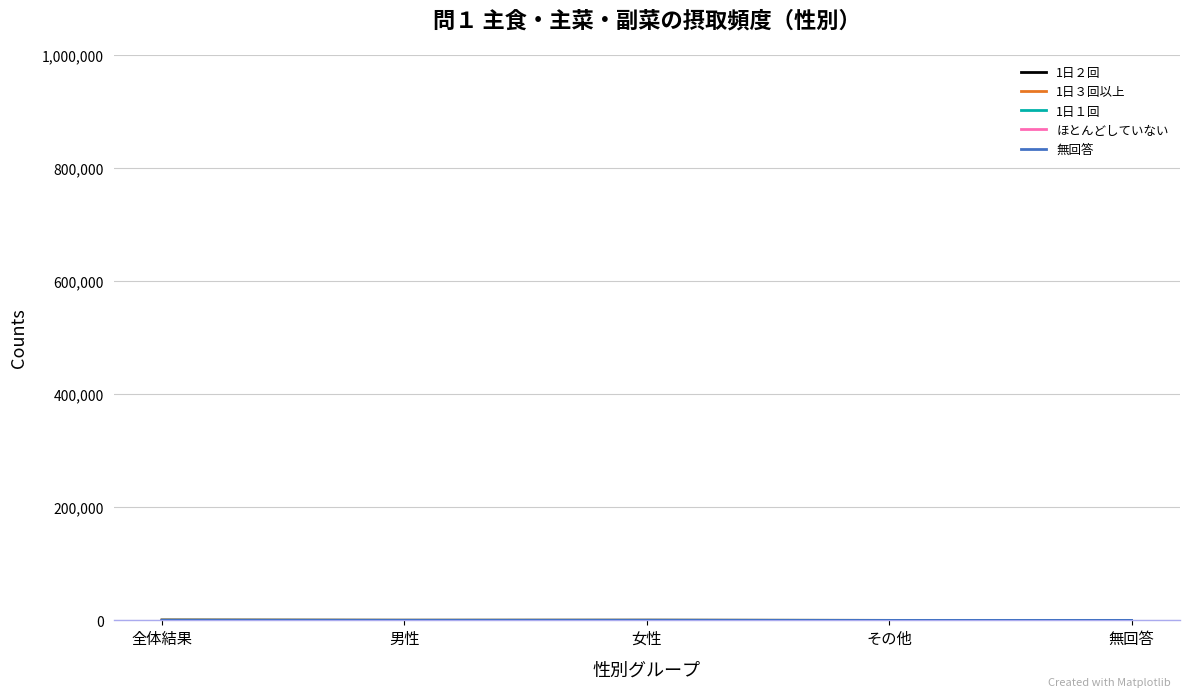

What is the label of the 5th point from the left?

無回答